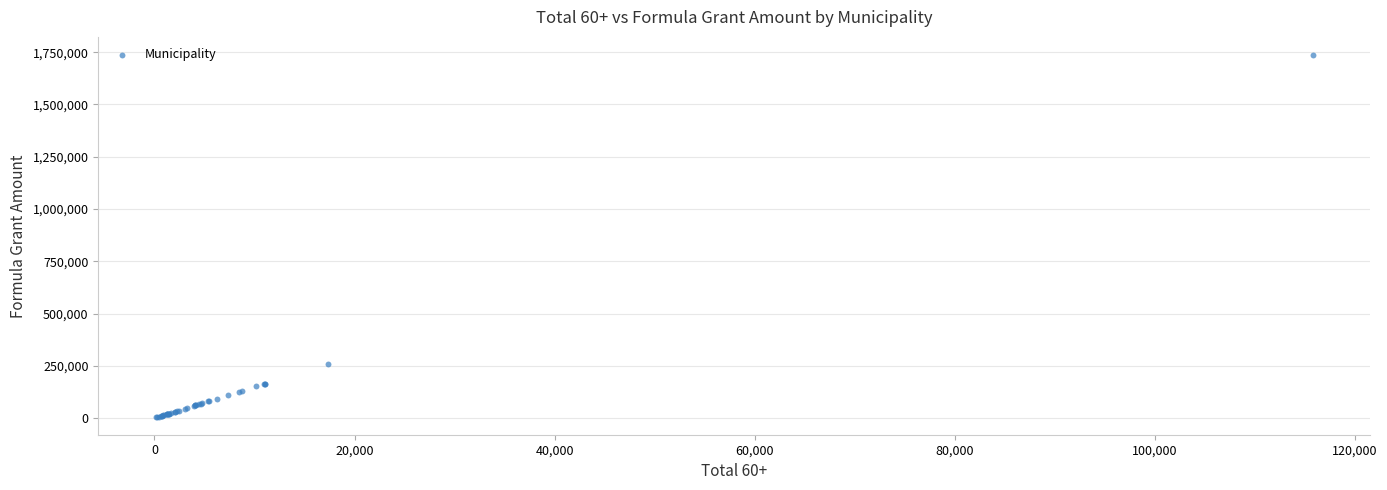

What Y value in the scatter plot is closest to 872010?

259740